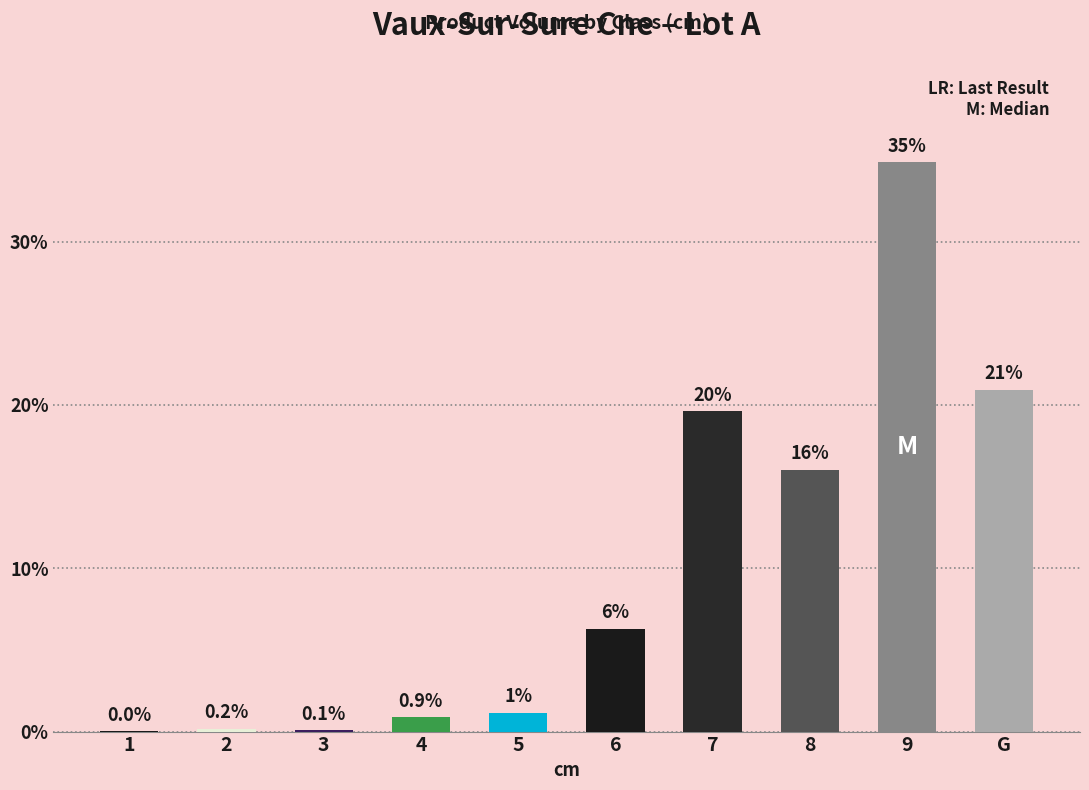

What value does the data have at 4?

0.9